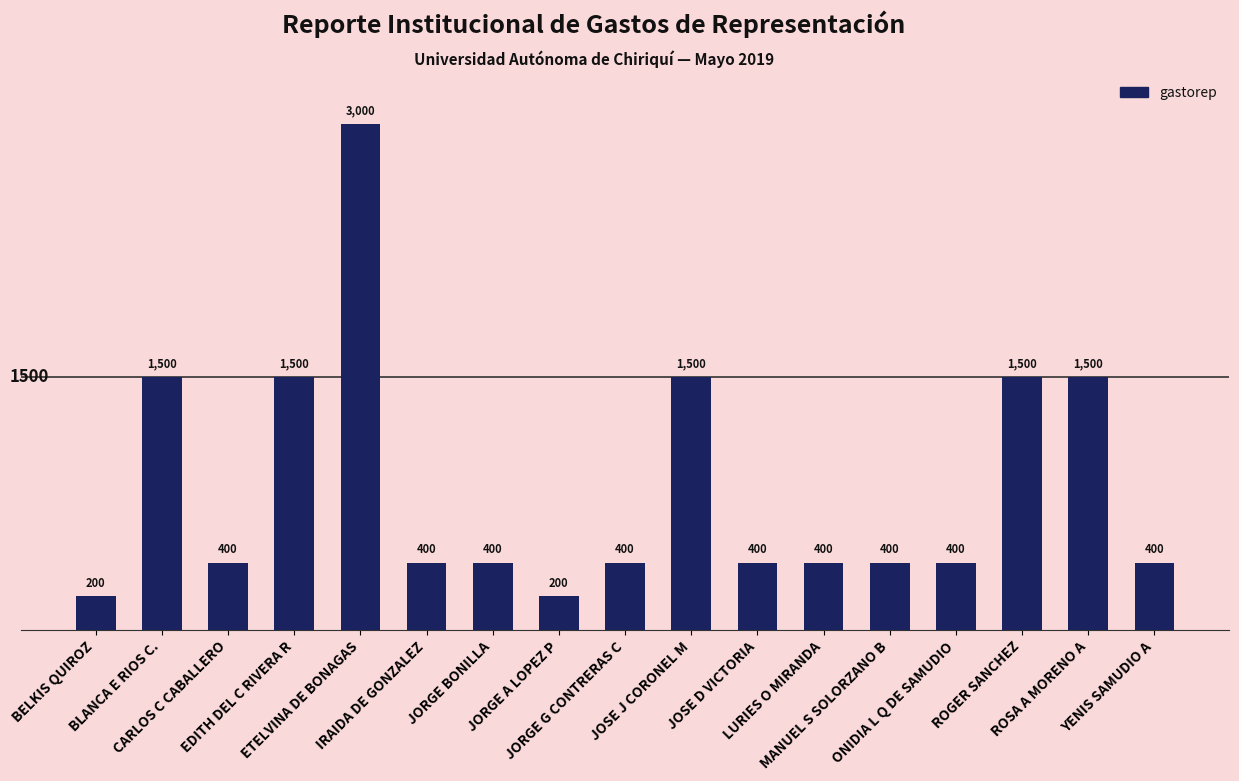

Reading left to right, transcribe all the data shown in this chart.

200	1500	400	1500	3000	400	400	200	400	1500	400	400	400	400	1500	1500	400